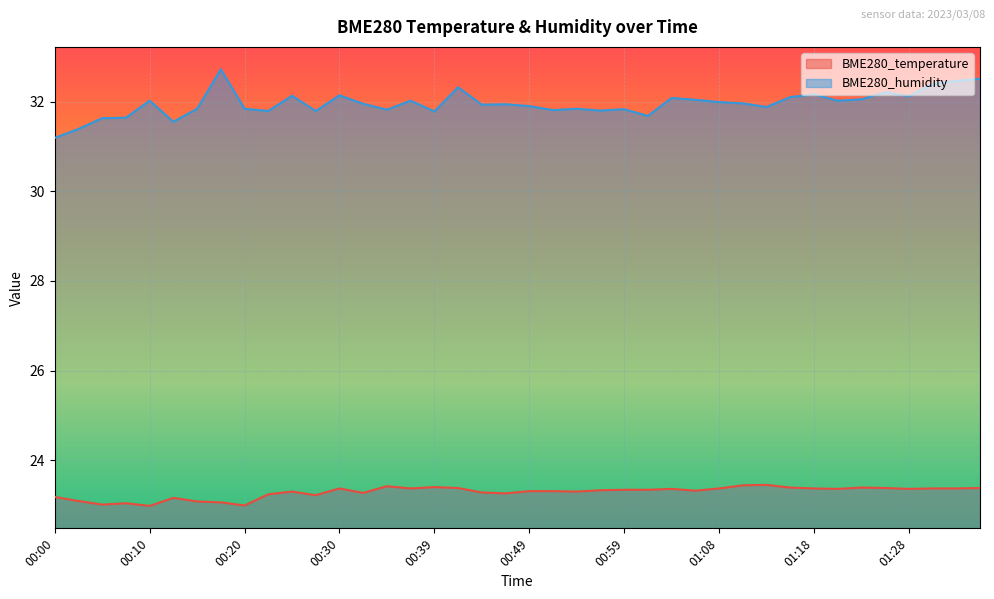

True or false: BME280_humidity and BME280_temperature cross at least once.

False